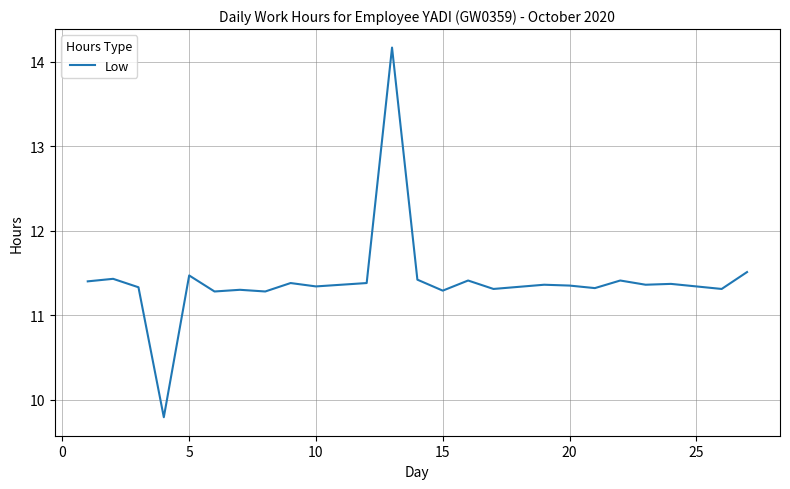

How many distinct data groups are displayed?

1